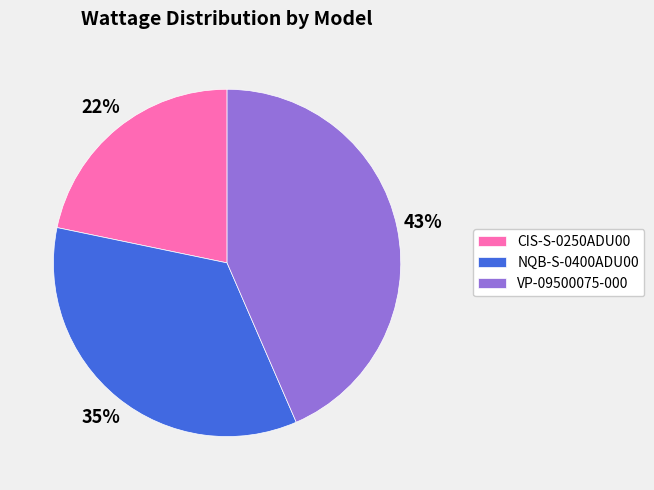

How many slices are in this pie chart?

3